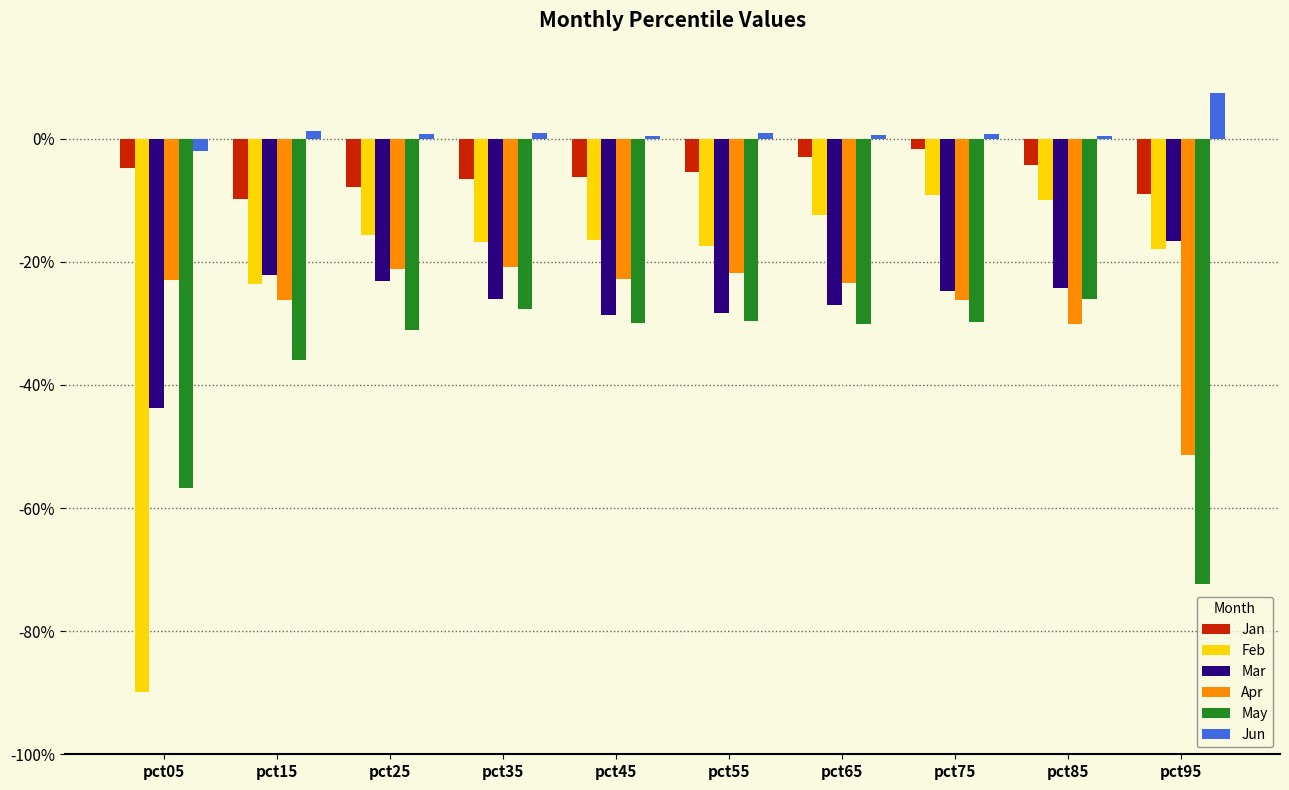

What are all the series names shown in the legend?

Jan, Feb, Mar, Apr, May, Jun